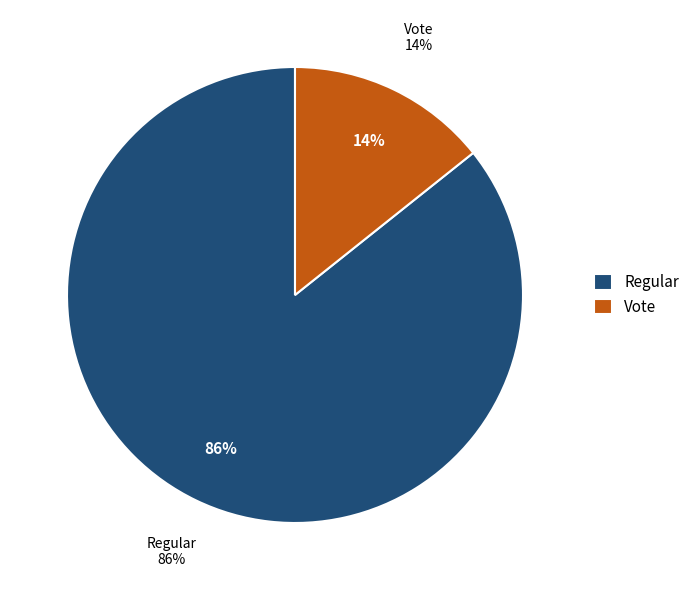

Approximately how many times larger is the value at Regular compared to Vote?

6.0